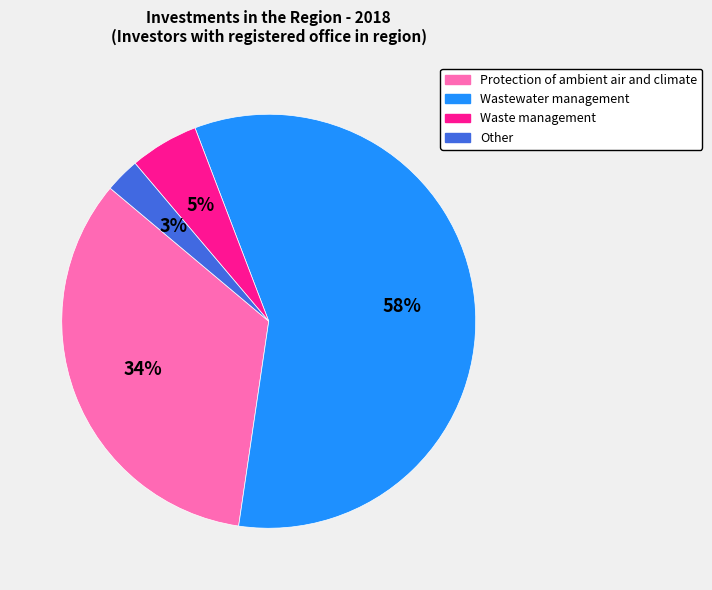

Which has a higher value, Other or Waste management?

Waste management